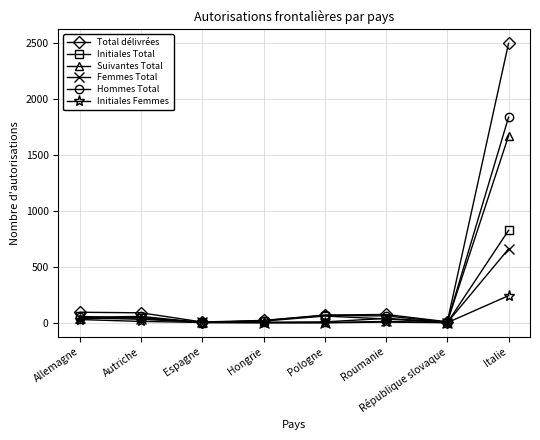

What is the total value across all series at Italie?

7728